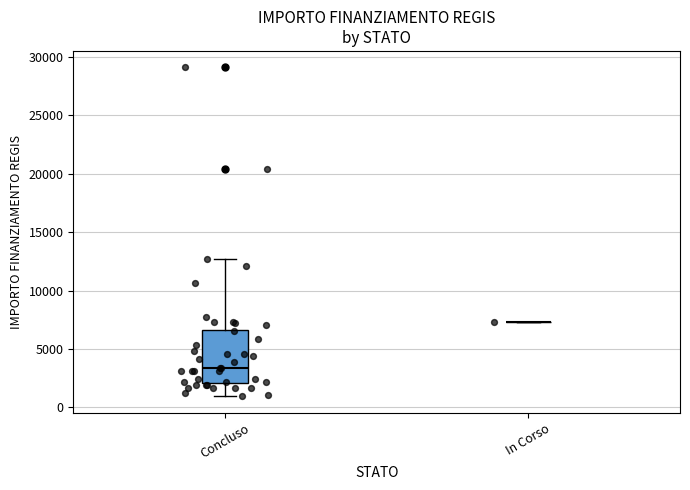

Reading left to right, read every box against the y-axis: the position of its median line, the range the box covers, and the ends of its whiskers. The values are not printed on the chart, so give them approximately, as read against the axis.

Concluso: median 3500, box 2000 to 6500, whiskers 1000 to 12500
In Corso: box collapsed to a line at 7500, whiskers 7500 to 7500